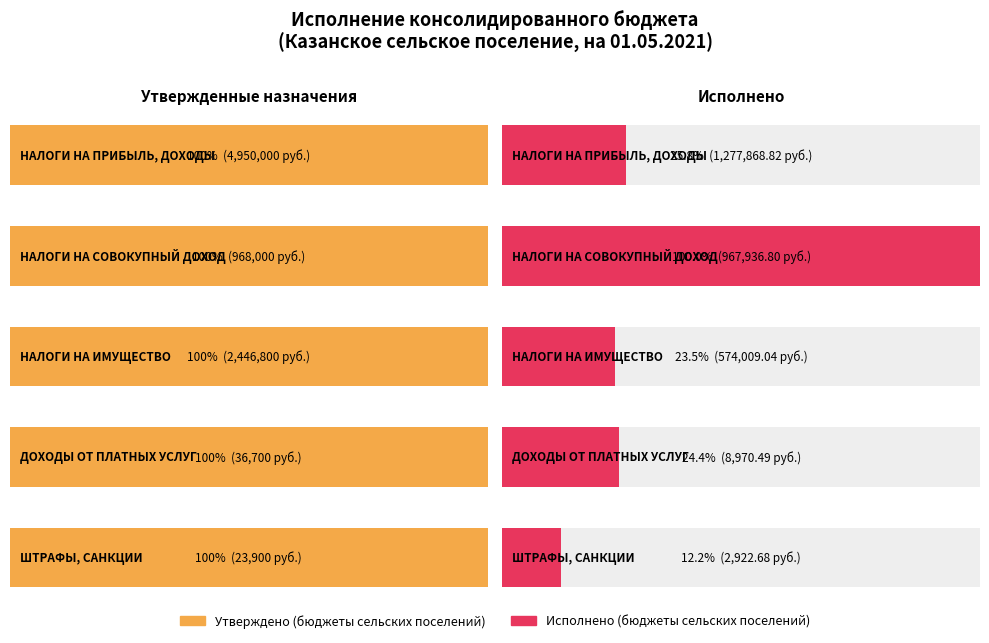

At ДОХОДЫ ОТ ПЛАТНЫХ УСЛУГ, list the series in order from largest to smallest.

Утверждено (бюджеты сельских поселений), Исполнено (бюджеты сельских поселений)